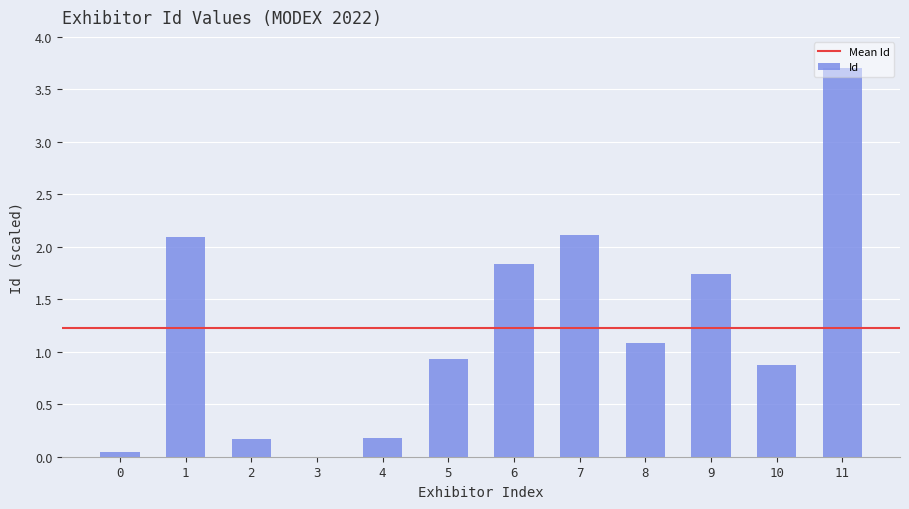

Which label corresponds to the largest value in the chart?

11